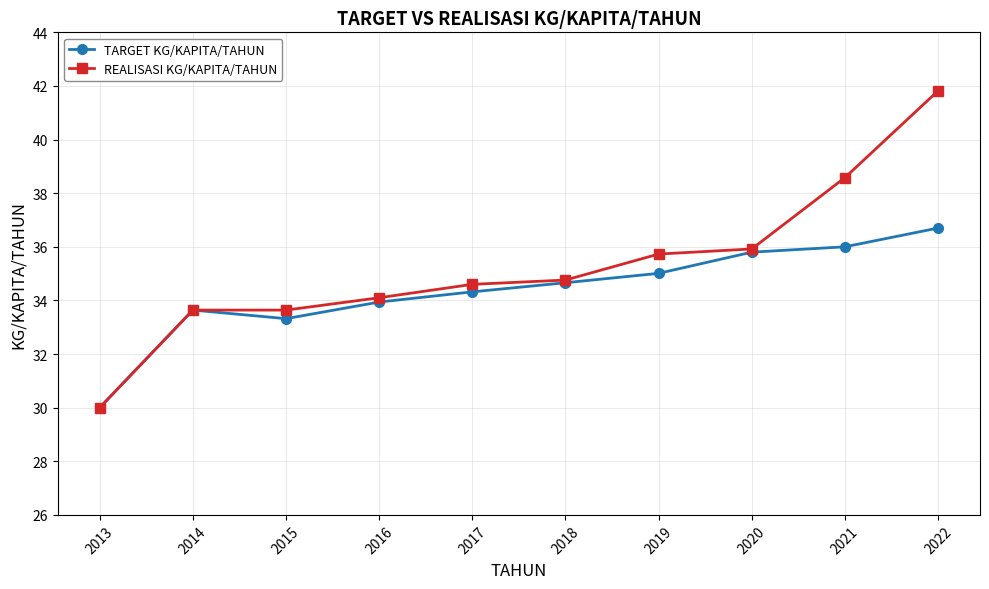

At which label is REALISASI KG/KAPITA/TAHUN closest to 35?

2018